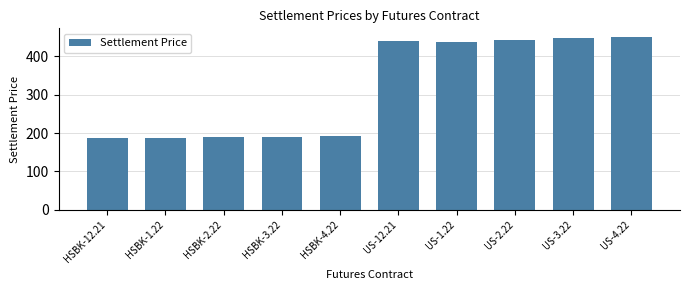

True or false: the data shows 440.7 at US-12.21.

True